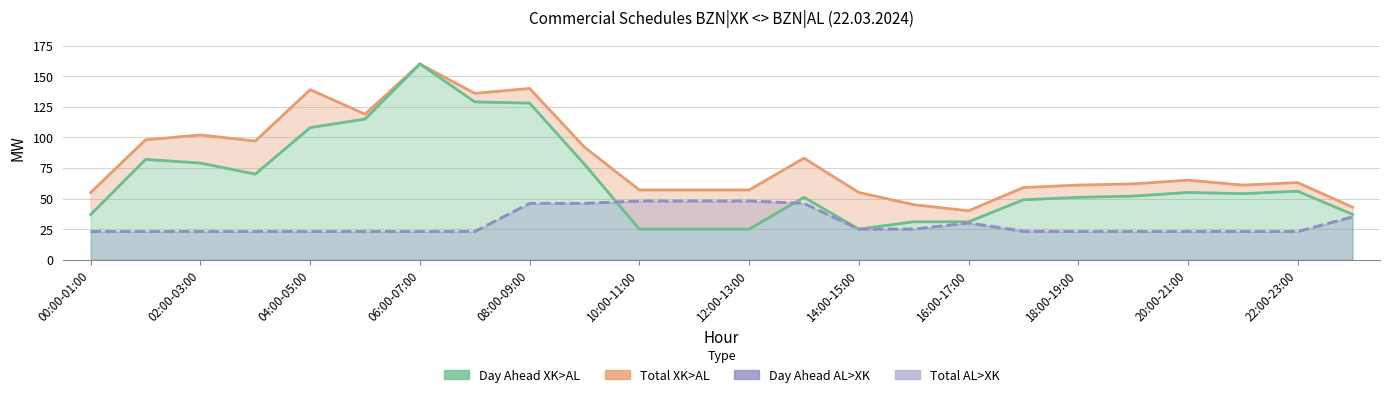

What is the maximum value for Day Ahead AL>XK?

48